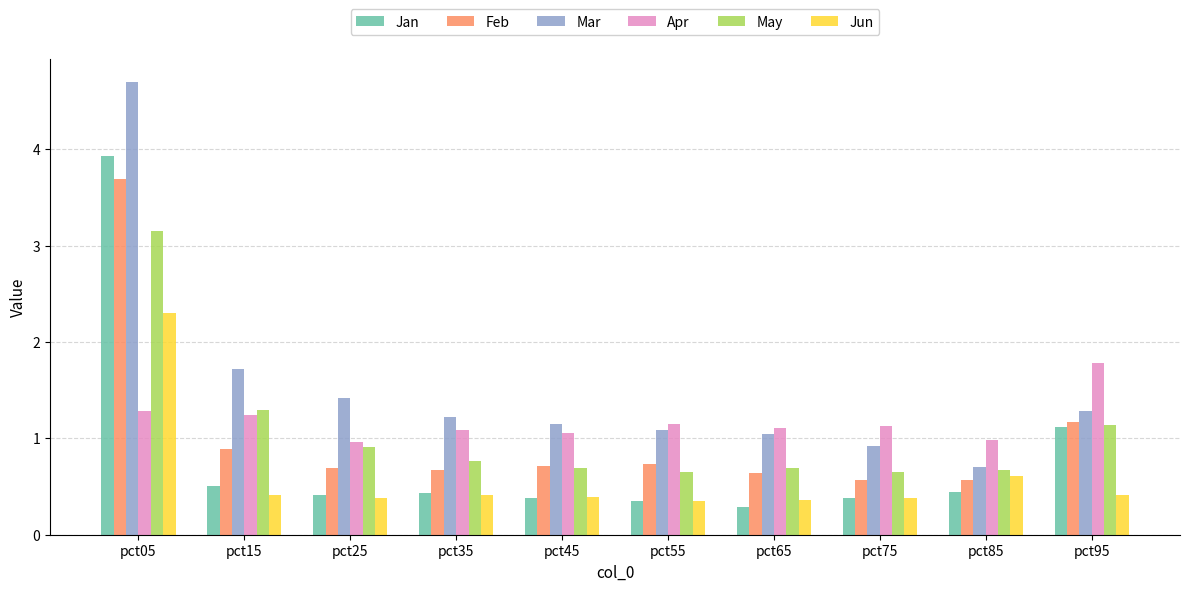

What is the difference between the highest and lowest values at pct55?

0.8